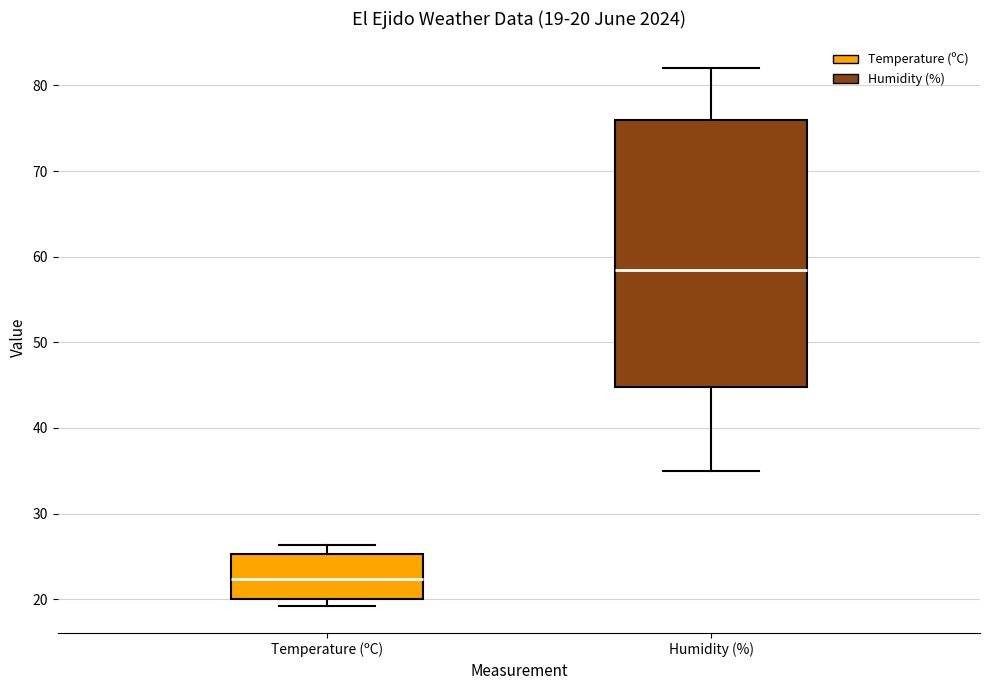

Which box has the lowest median line?

Temperature (ºC)